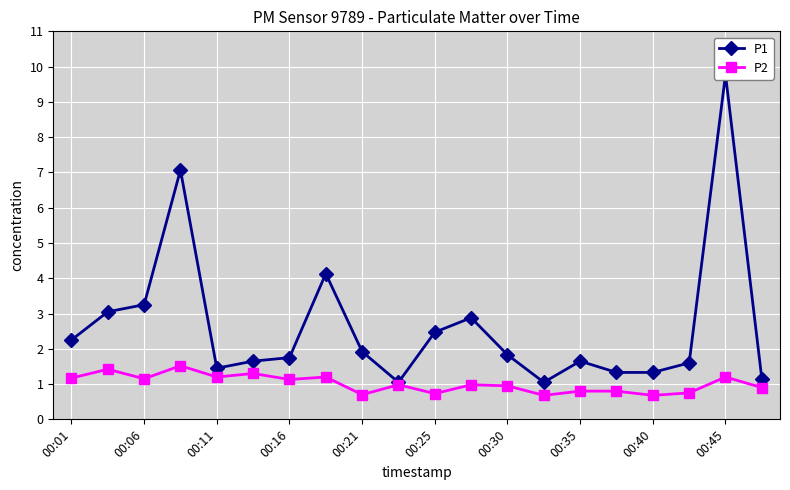

True or false: P1 and P2 intersect in this chart.

False